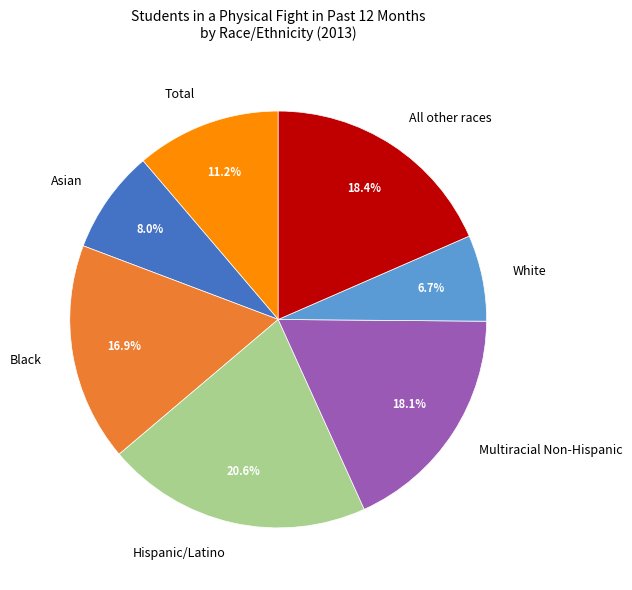

How many slices are in this pie chart?

7